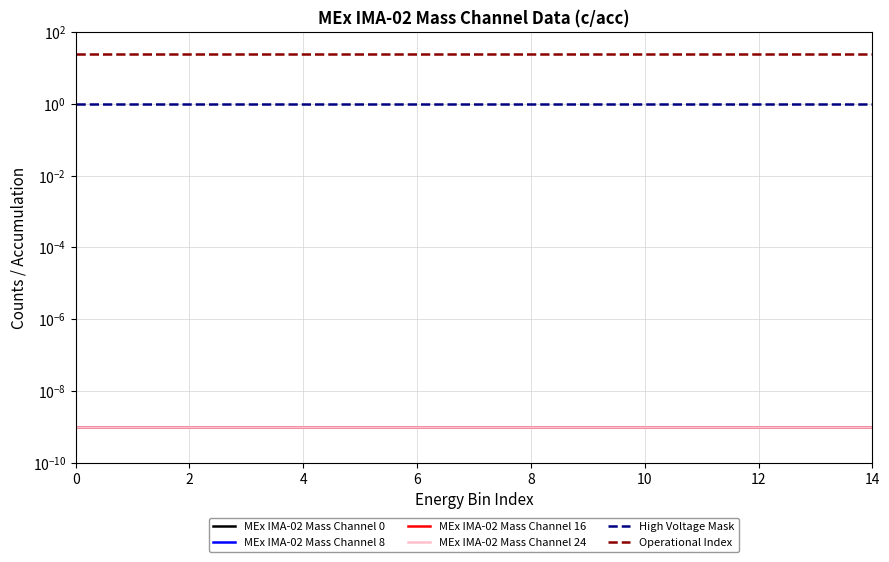

What is the average value of the Operational Index series?

24.0